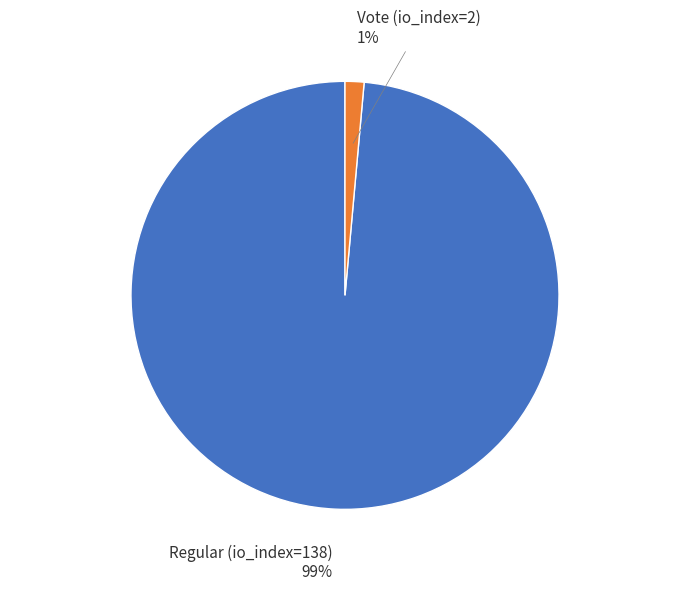

Between Regular (io_index=138) and Vote (io_index=2), which is larger?

Regular (io_index=138)